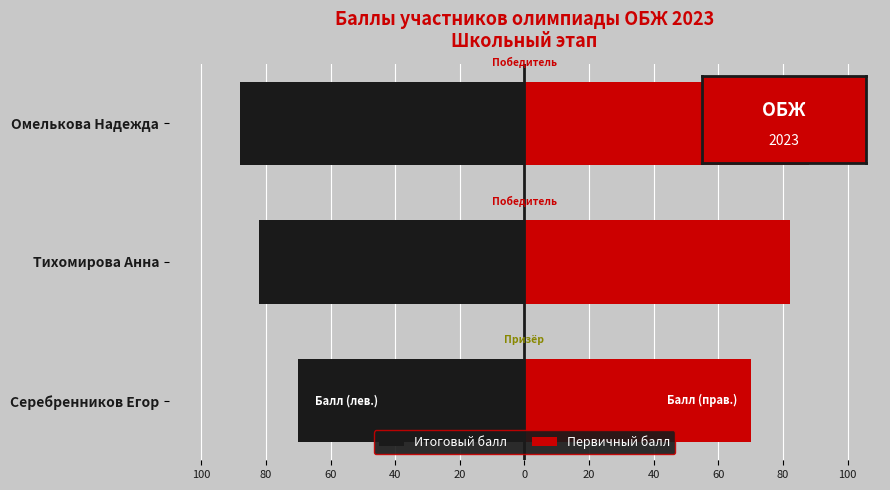

True or false: Первичный балл has a value of 114 at 100.

False